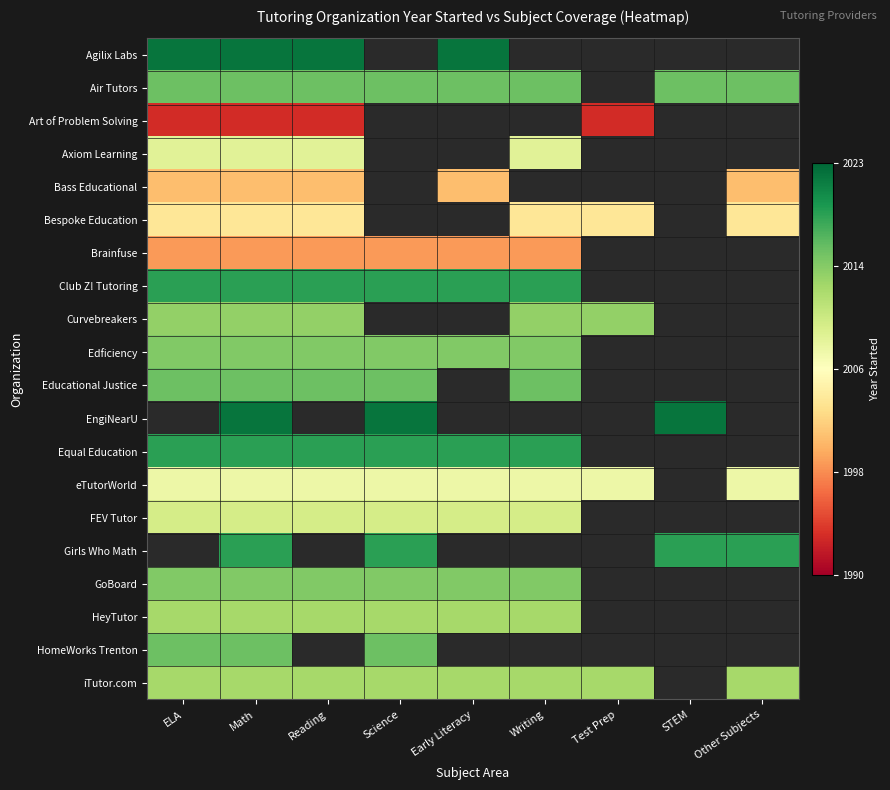

How many data points does each series have?

9